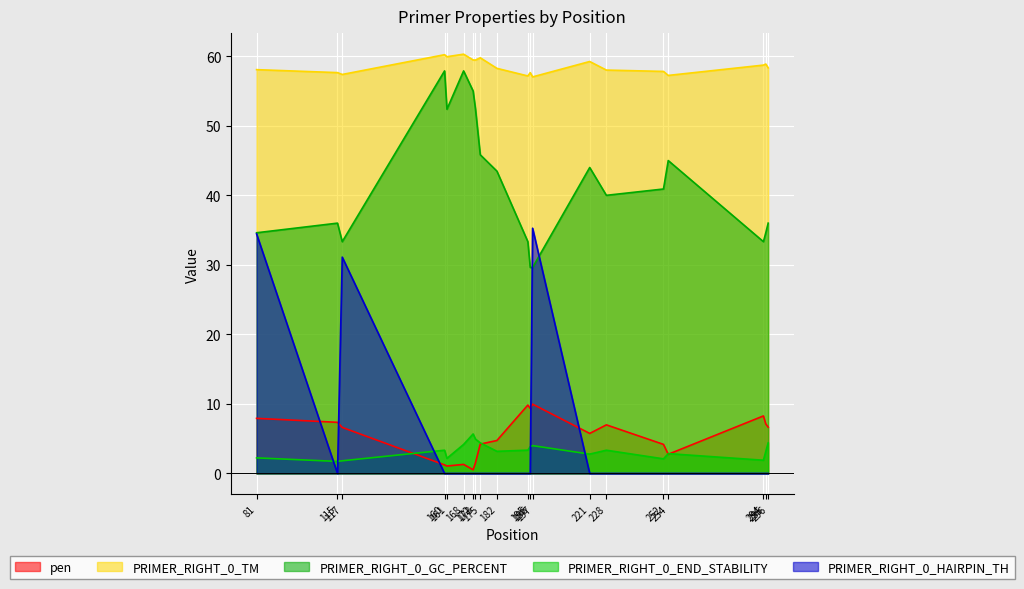

What is the sum of all pen values?

107.4